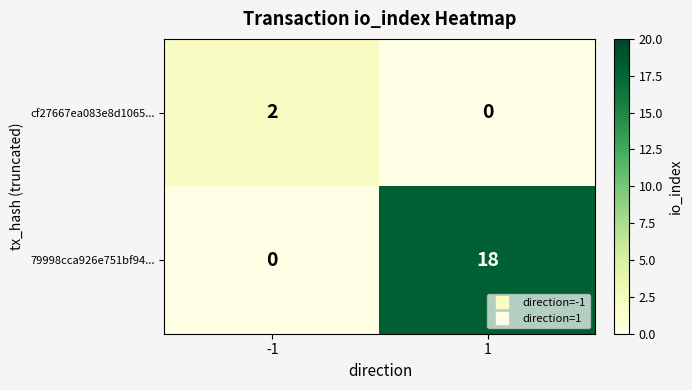

Between -1 and 1, which series saw the biggest shift?

79998cca926e751bf94...